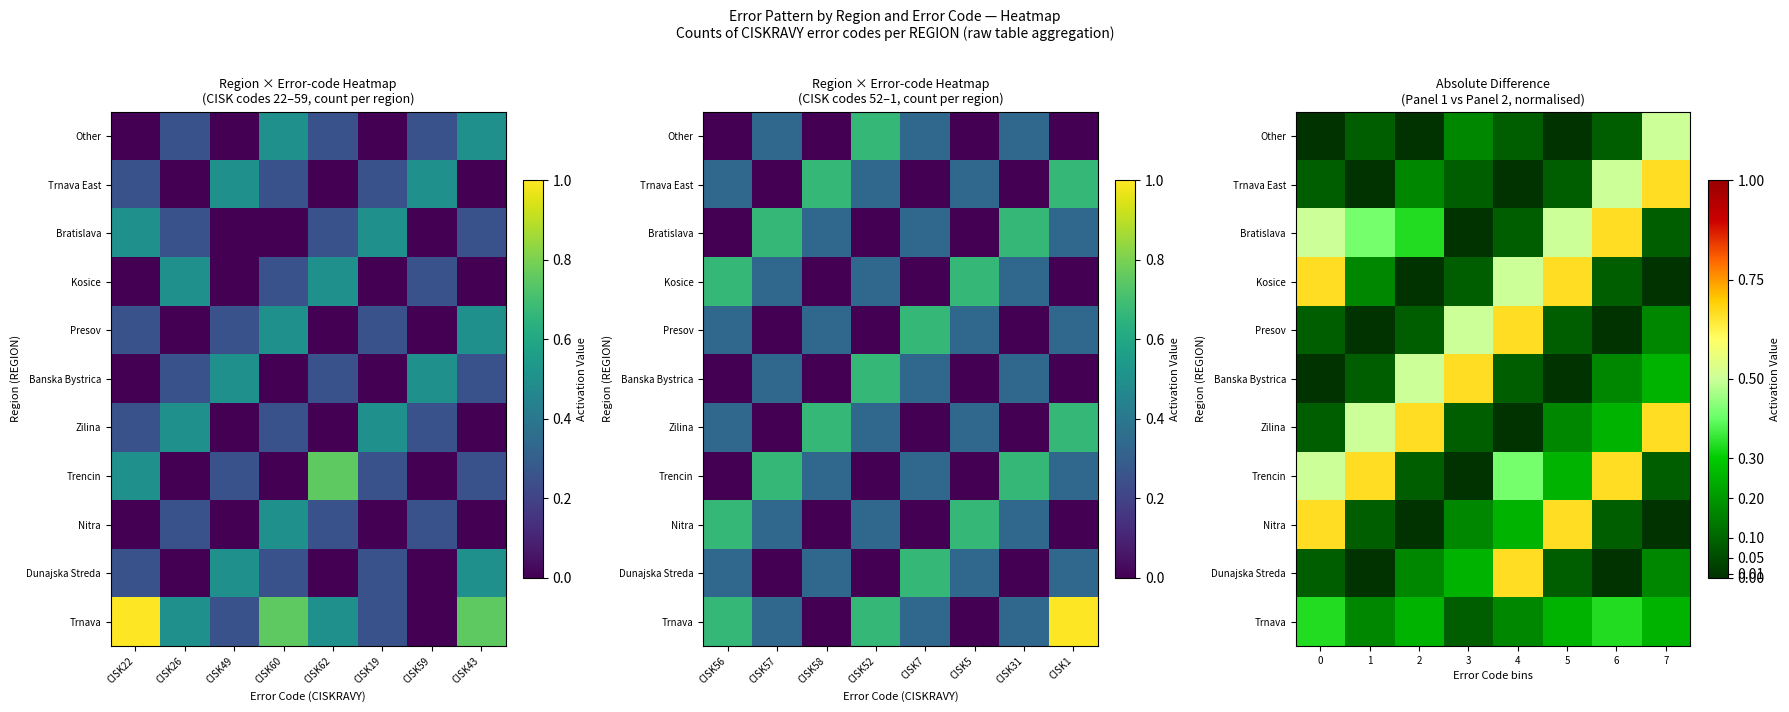

At 5, list the series in order from largest to smallest.

Nitra, Kosice, Bratislava, Trnava, Trencin, Zilina, Dunajska Streda, Presov, Trnava East, Banska Bystrica, Other